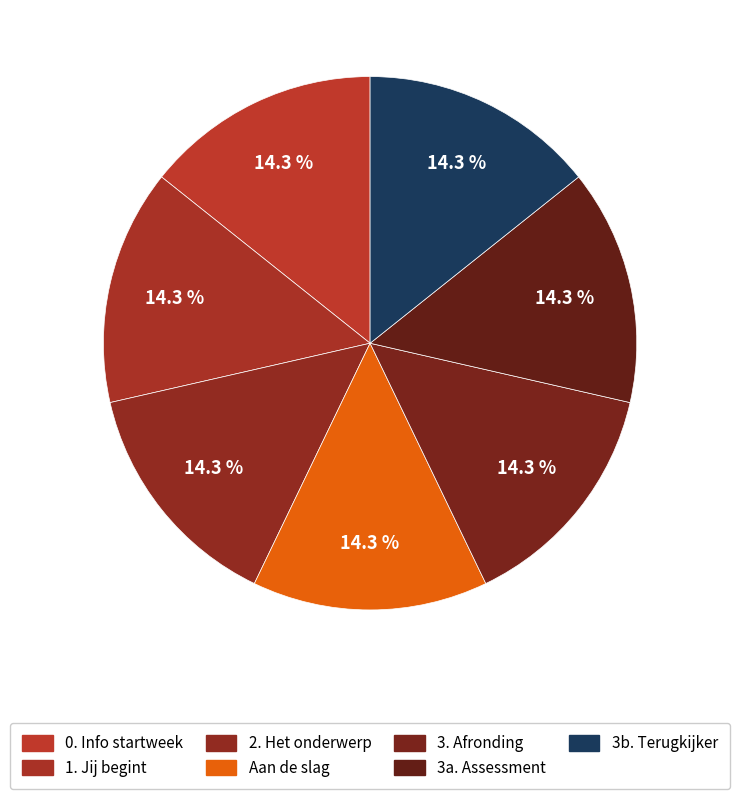

How many slices are in this pie chart?

7